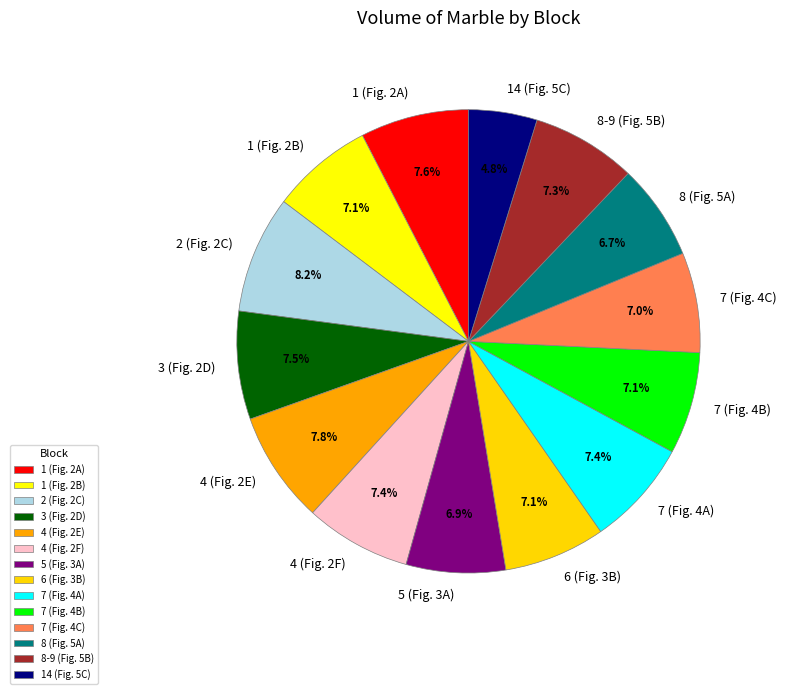

To the nearest percent, what is the average slice percentage?

7%